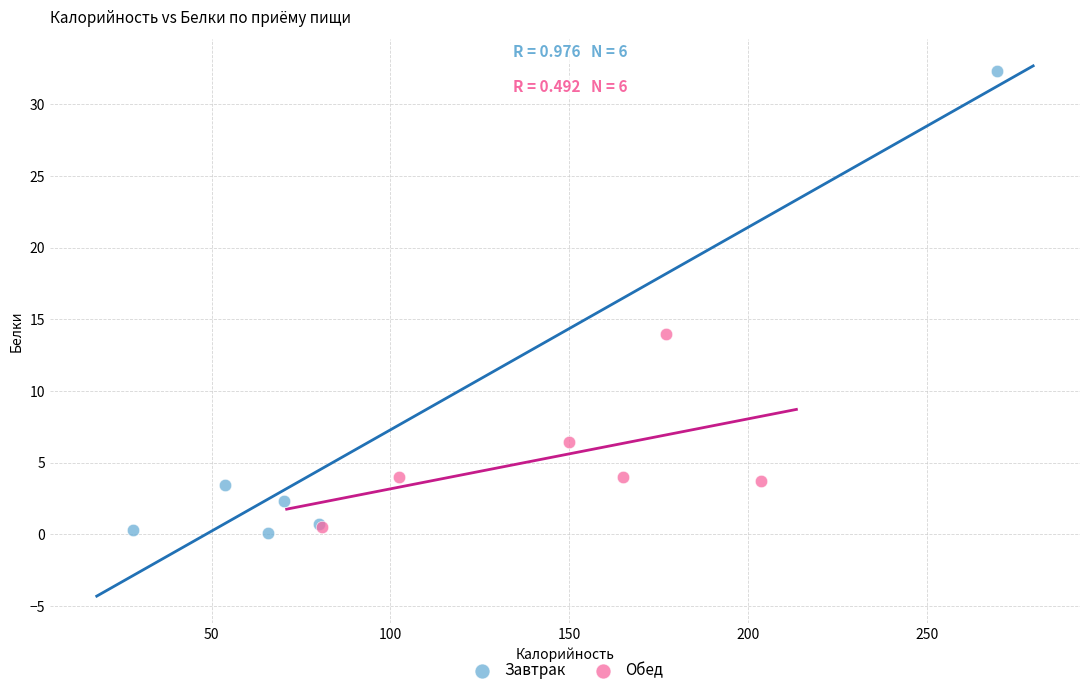

Which series reaches the maximum Y coordinate?

Завтрак